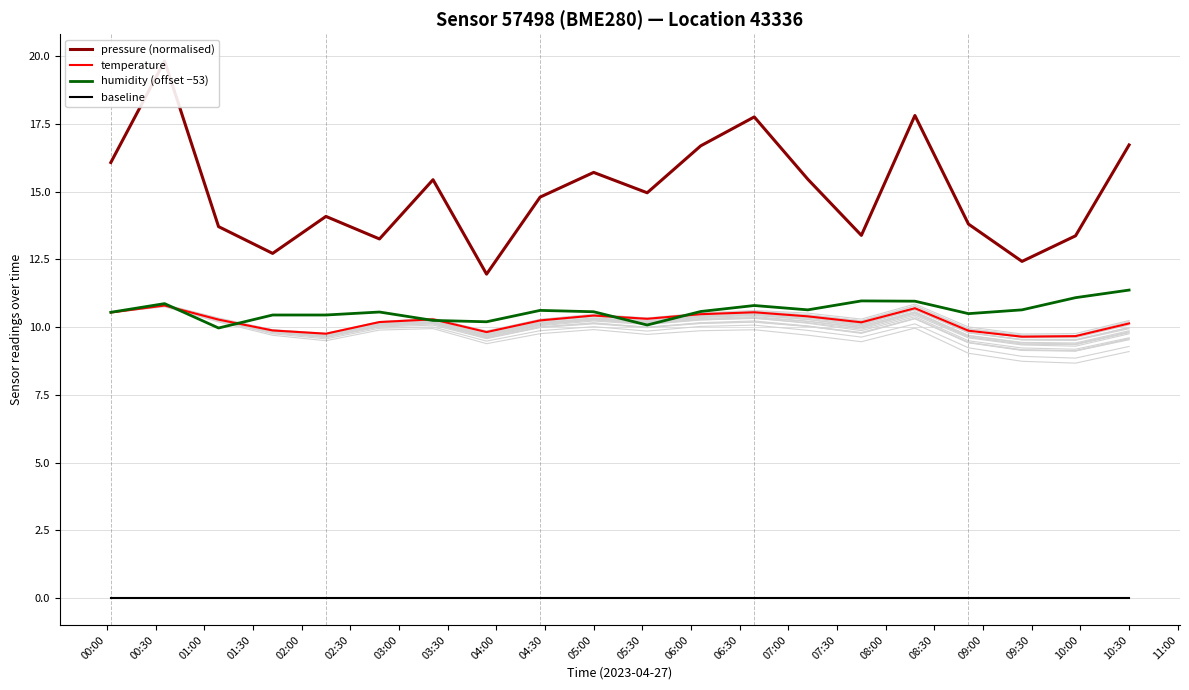

Count the number of data series in this chart.

4